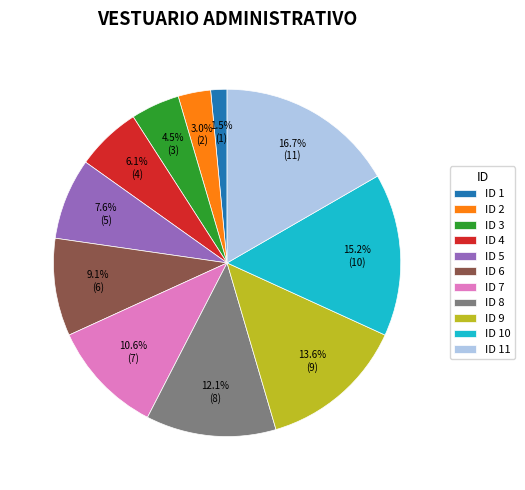

Is there a majority slice in this chart?

No